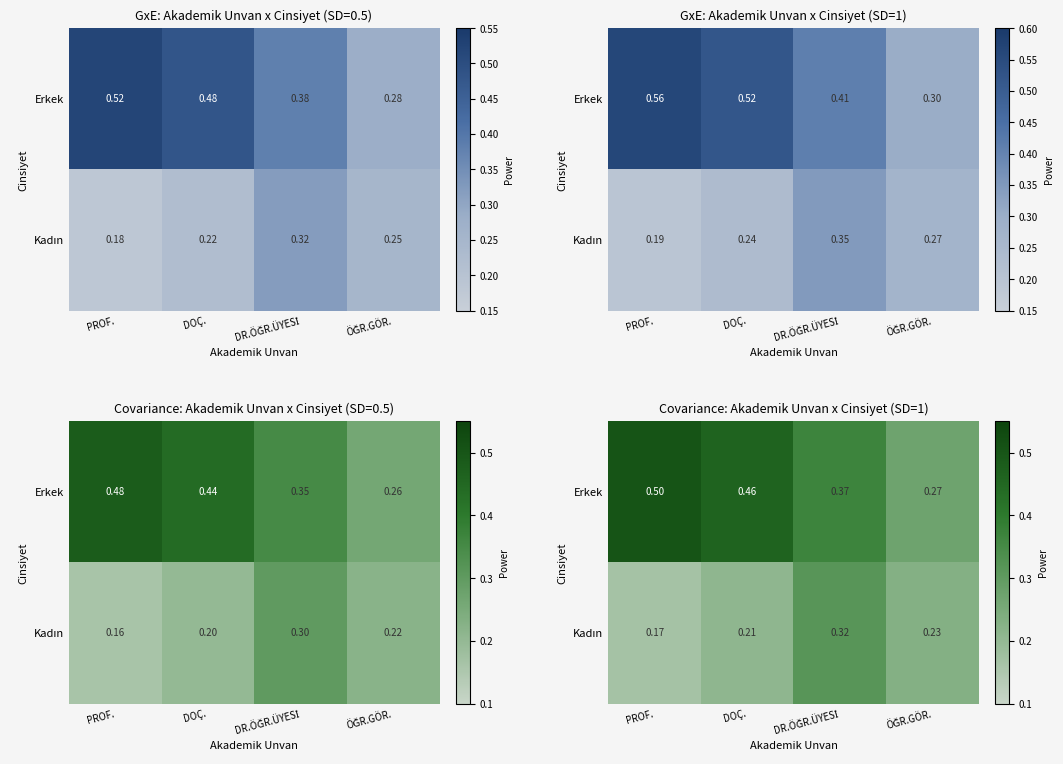

List the series in order of their overall mean, lowest first.

Kadın, Erkek